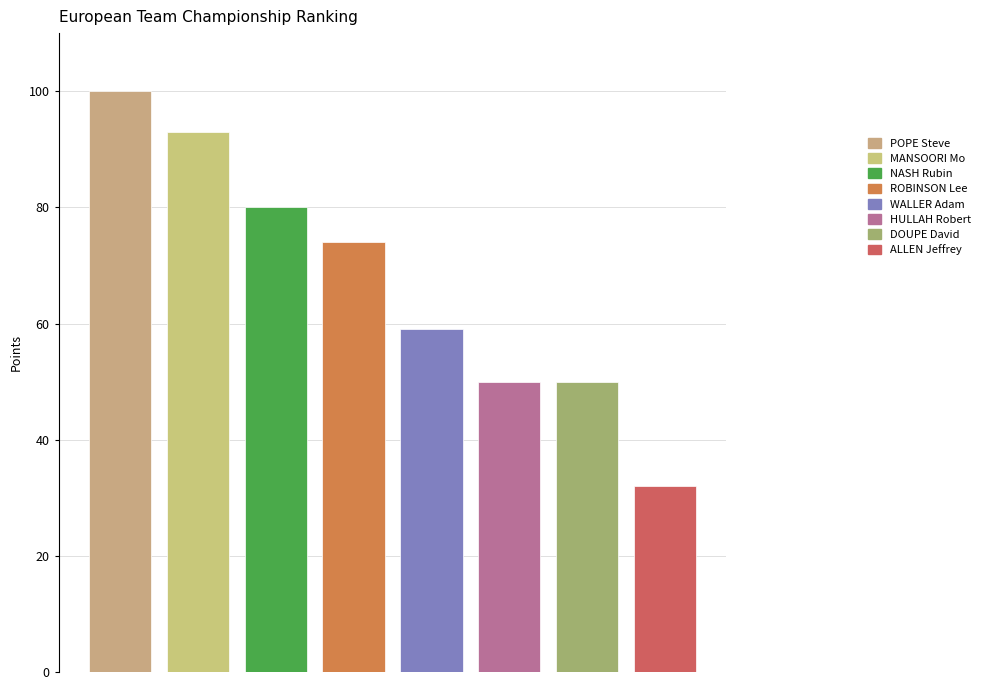

Count the number of data series in this chart.

1